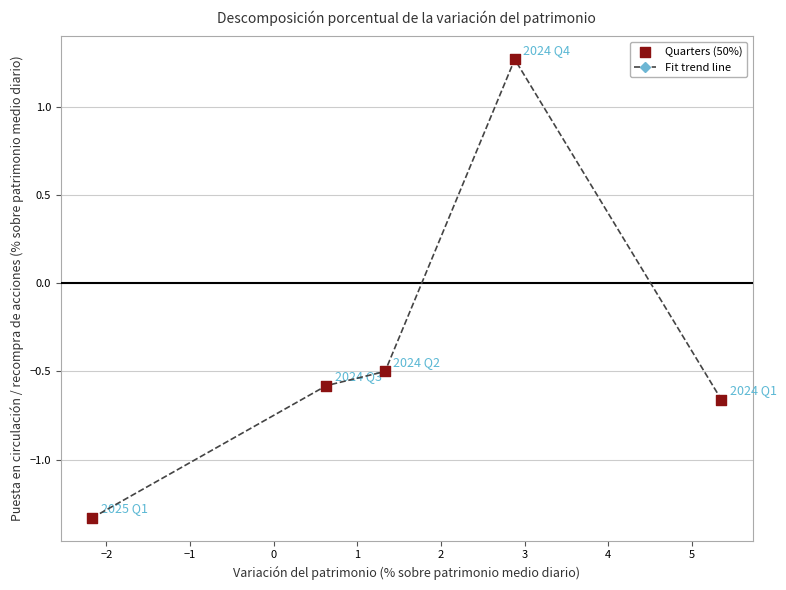

What is the value of the 2nd point from the left?

-0.6